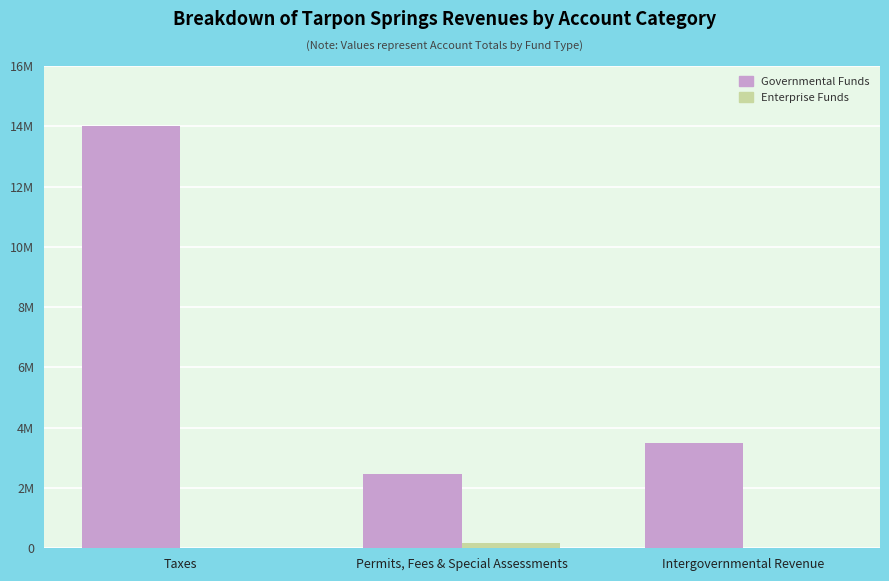

What are all the series names shown in the legend?

Governmental Funds, Enterprise Funds